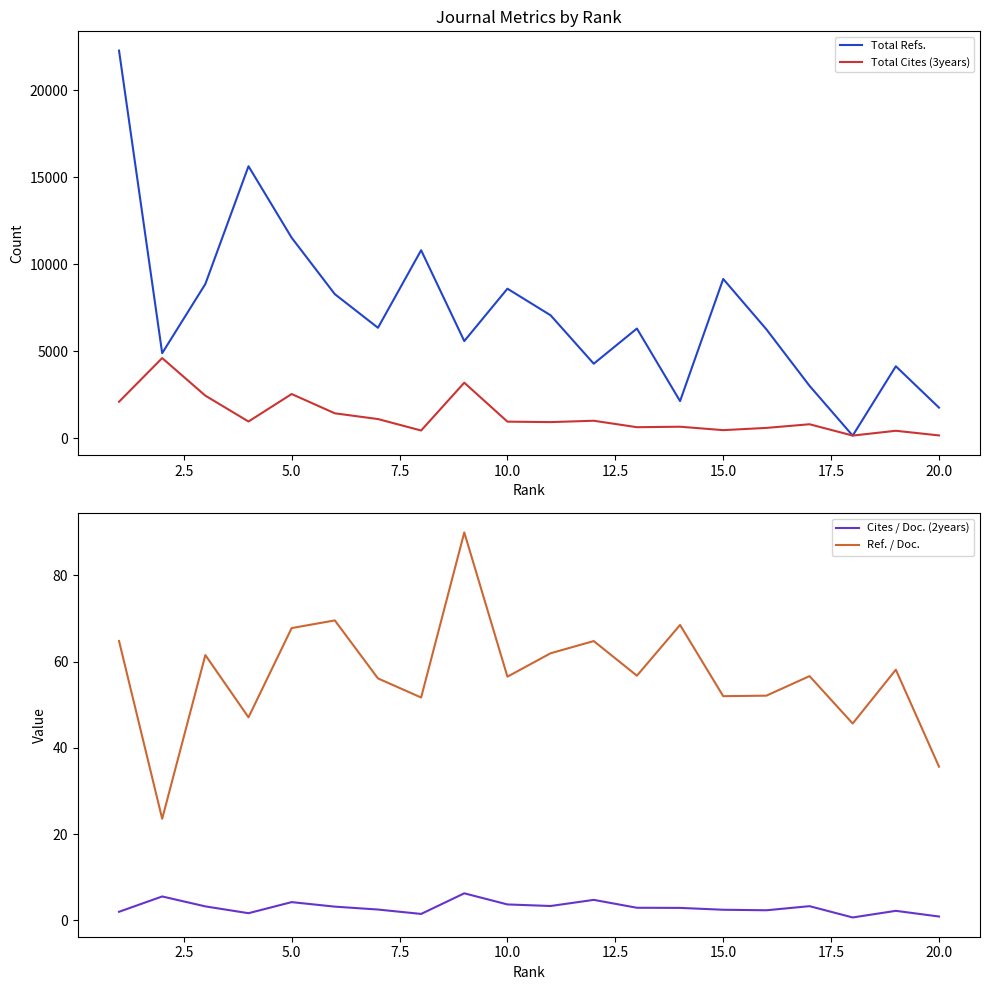

True or false: Ref. / Doc. and Cites / Doc. (2years) cross at least once.

False